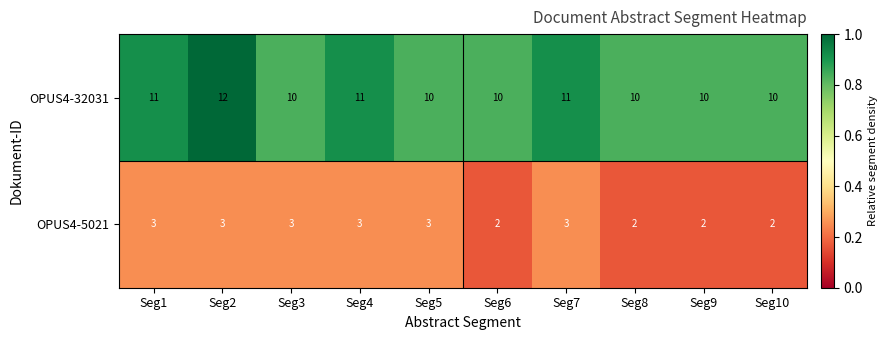

Rank the series by their maximum value, from highest to lowest.

OPUS4-32031, OPUS4-5021